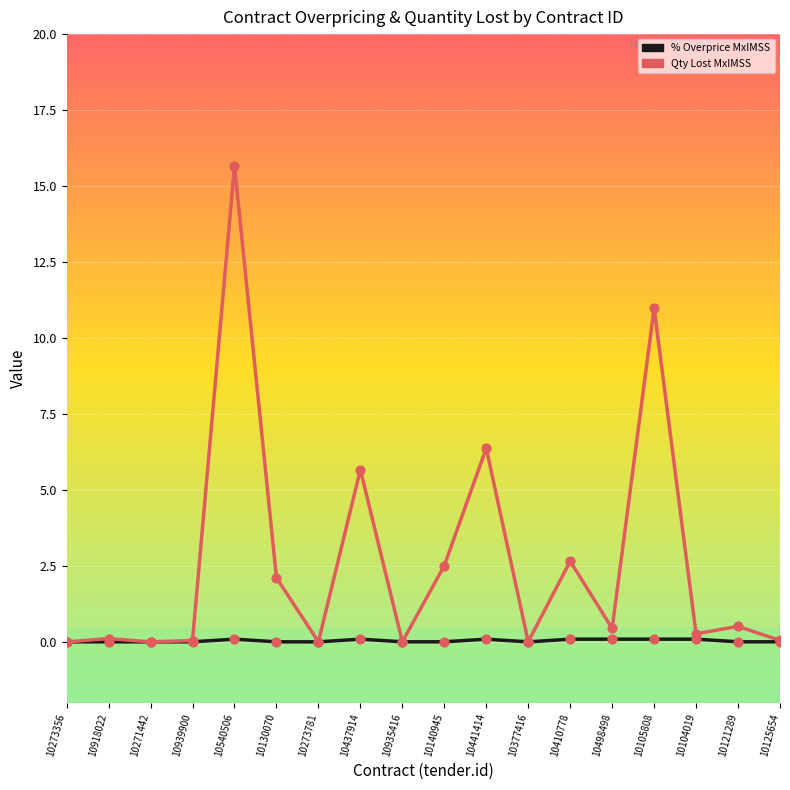

Which category has the highest value across all series?

10540506